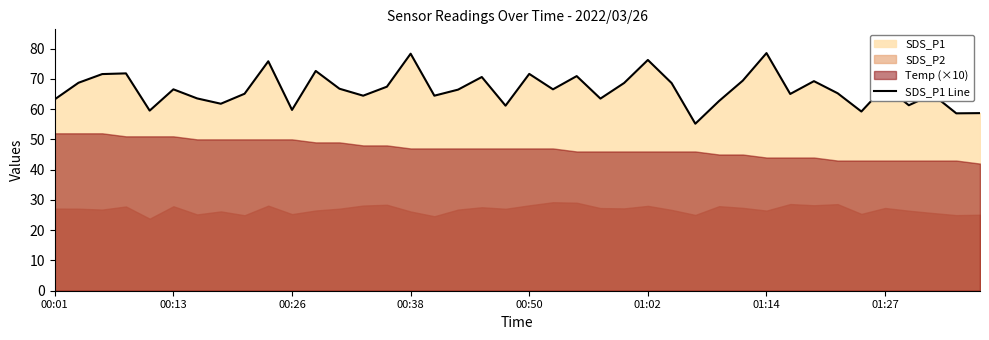

Is it true that SDS_P1 Line equals 66.5 at 00:13?

True